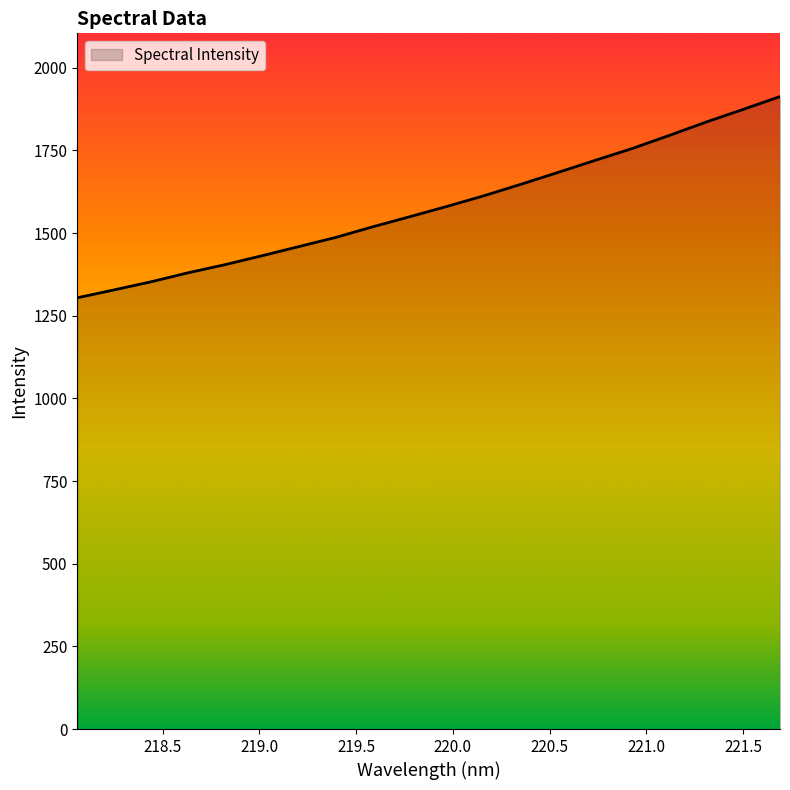

What is the difference between the maximum and minimum values?

608.6